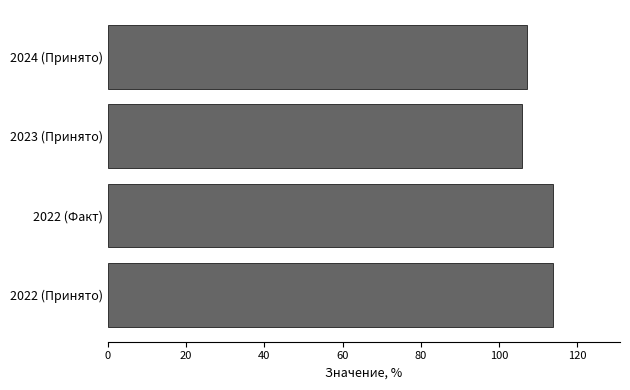

Where is the data nearest to the value 109?

2024 (Принято)